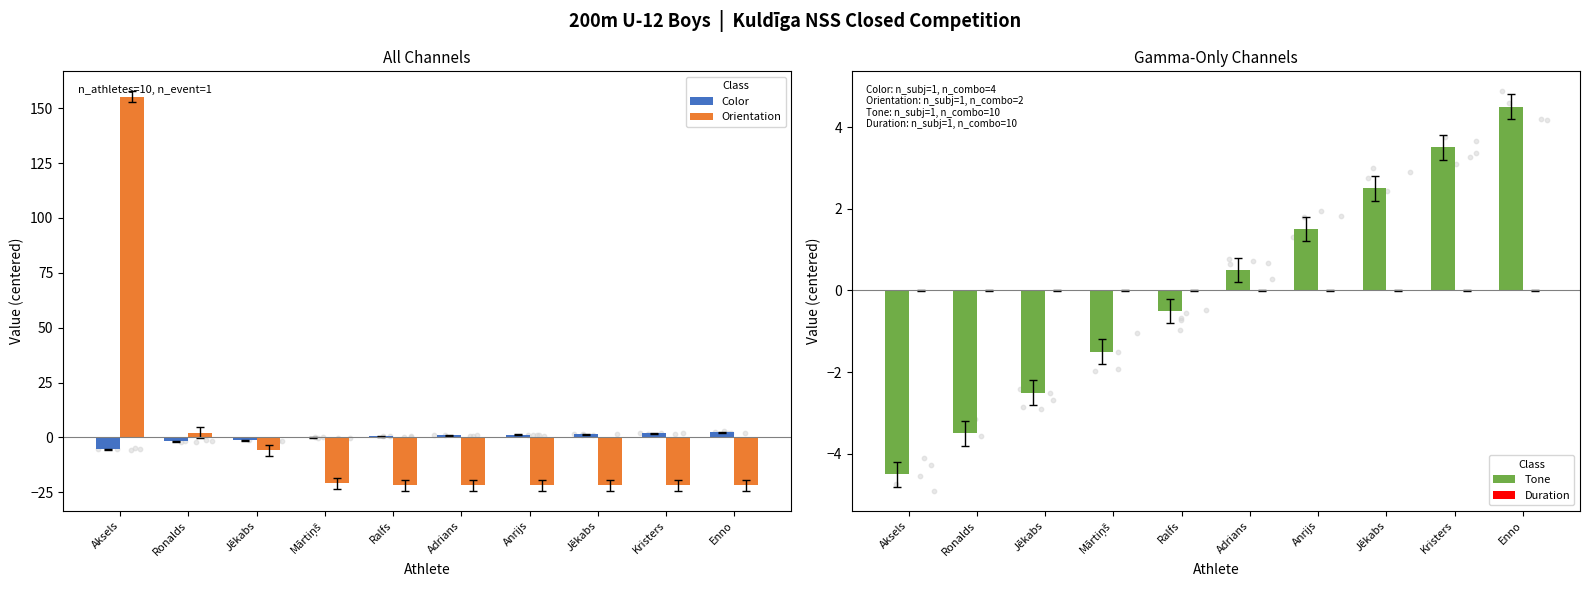

What is the total value across all series at Ralfs?

-21.7